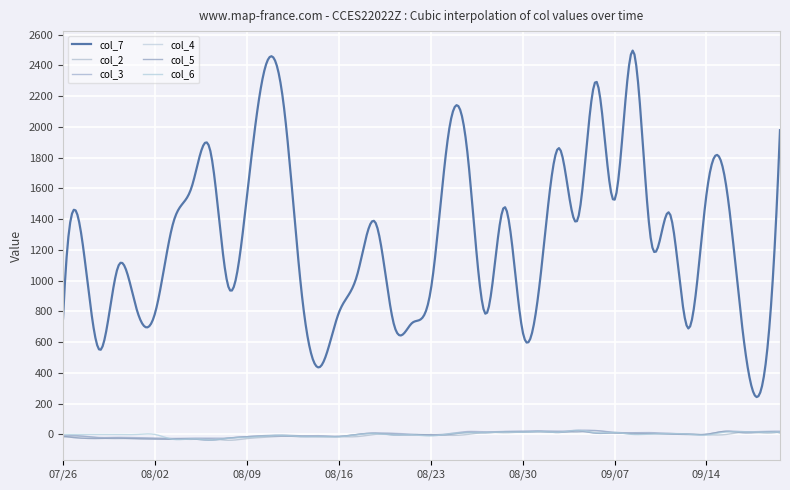

What is the maximum value for col_2?

25.0